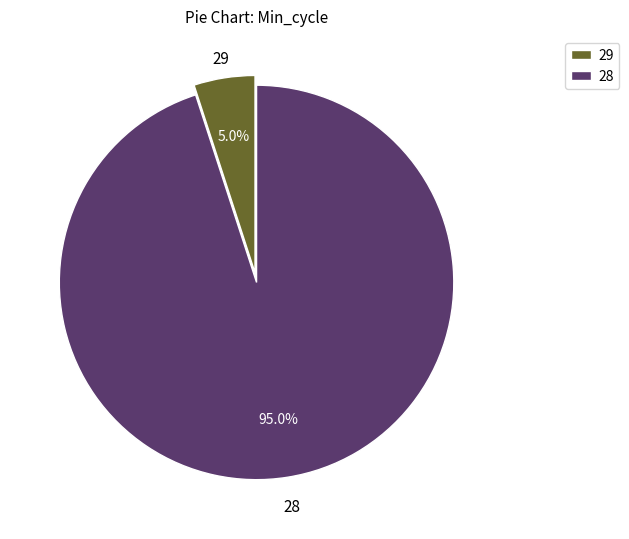

What is the largest slice in the pie chart?

28